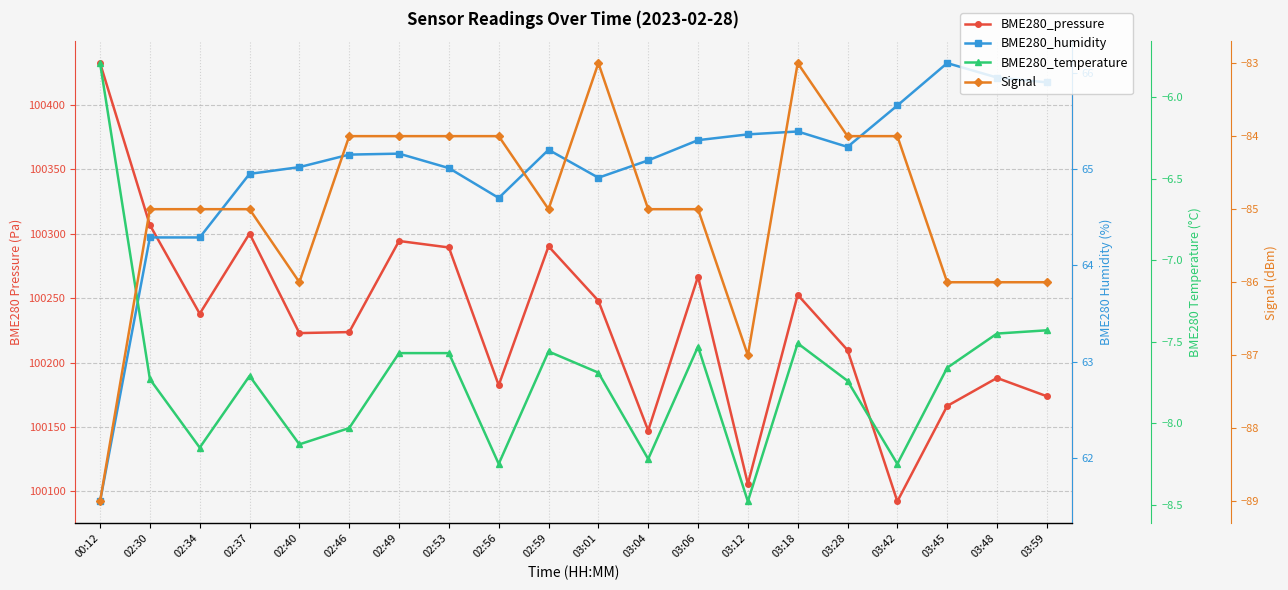

At 02:30, list the series in order from largest to smallest.

BME280_pressure, BME280_humidity, BME280_temperature, Signal